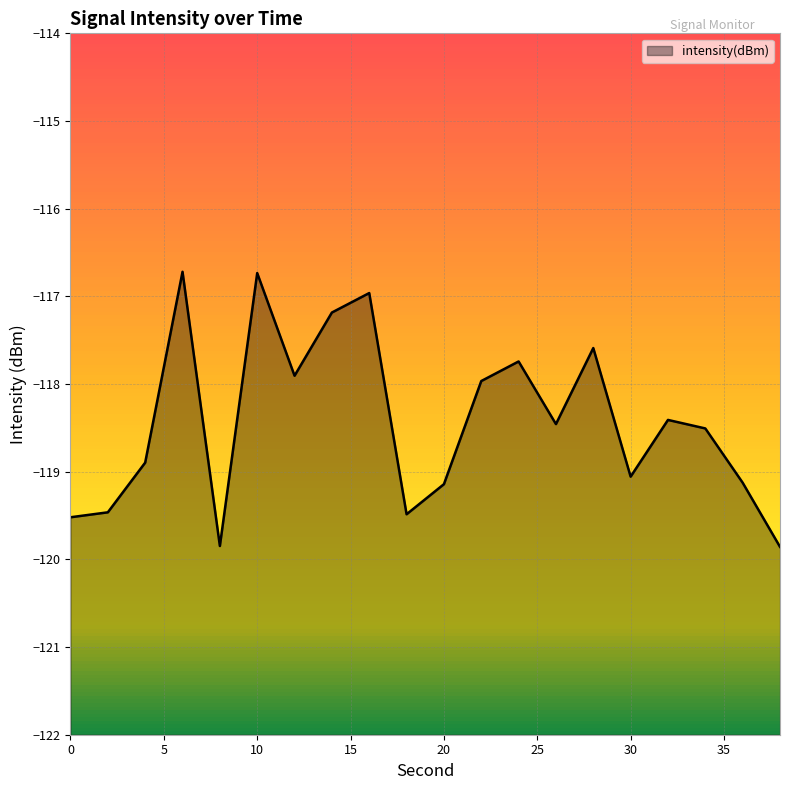

What is the sum of all values?

-2368.6